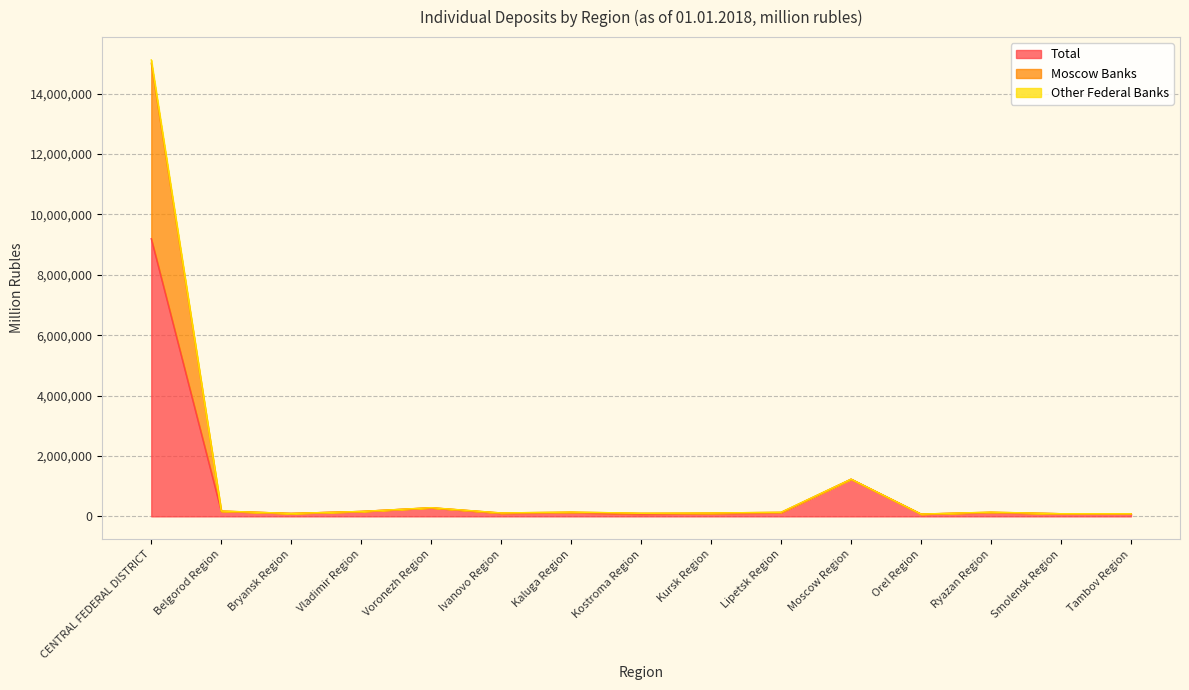

Rank the categories by Other Federal Banks value from lowest to highest.

Orel Region, Tambov Region, Smolensk Region, Bryansk Region, Kostroma Region, Kursk Region, Ivanovo Region, Lipetsk Region, Ryazan Region, Kaluga Region, Vladimir Region, Belgorod Region, Voronezh Region, Moscow Region, CENTRAL FEDERAL DISTRICT